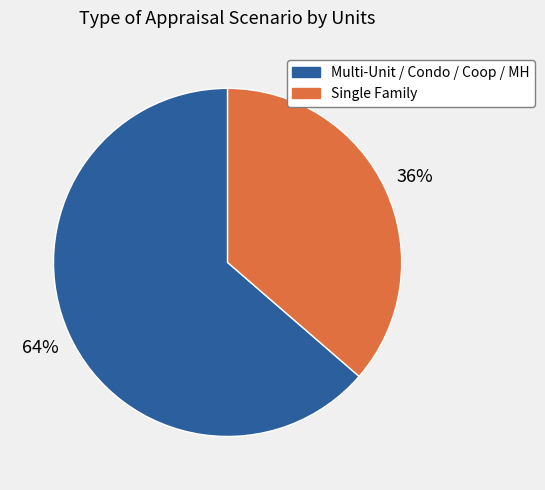

Is there any slice that represents more than half of the pie?

Yes